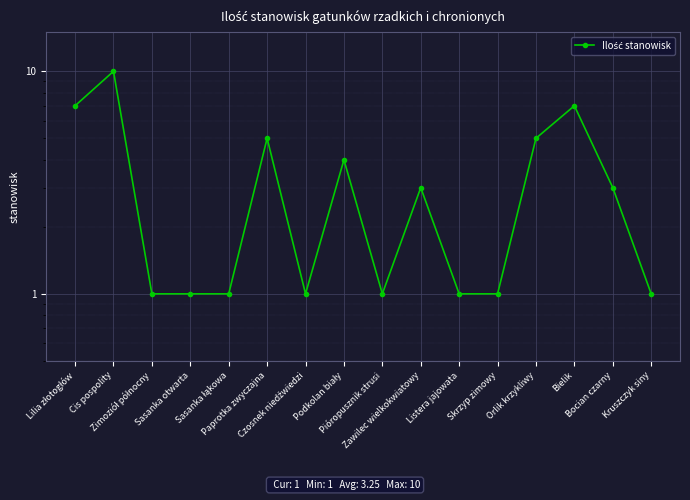

Count the number of categories in the chart.

16